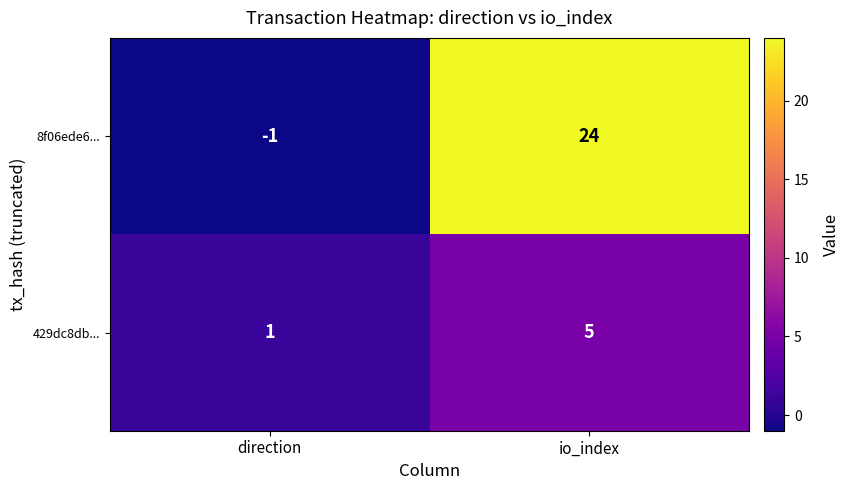

At which category is the sum across all series the highest?

io_index